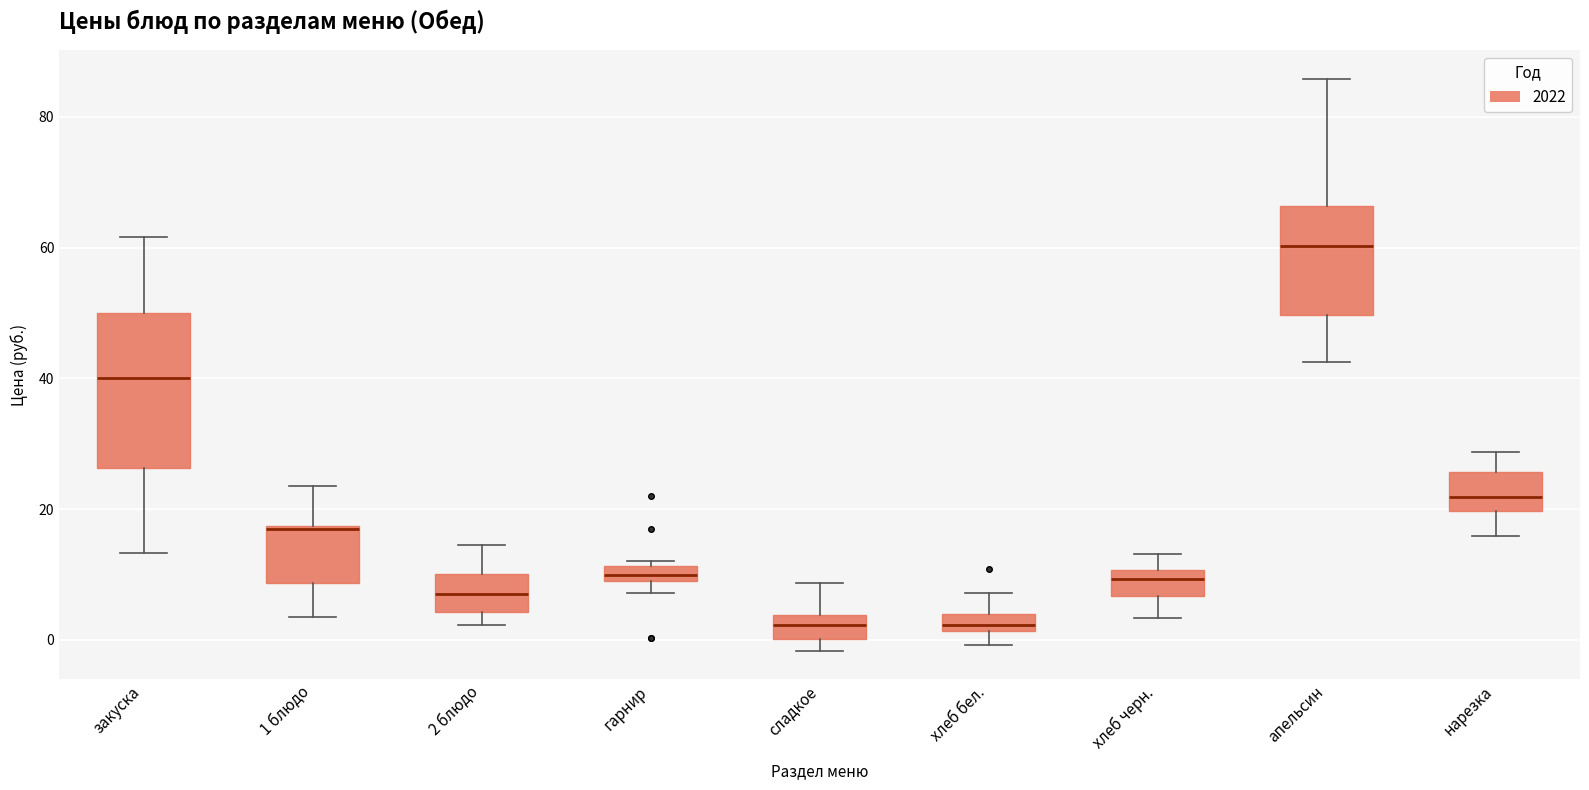

Where is the lower edge of the box for гарнир on the y-axis? The values are not printed on the chart, so give them approximately, as read against the axis.

8